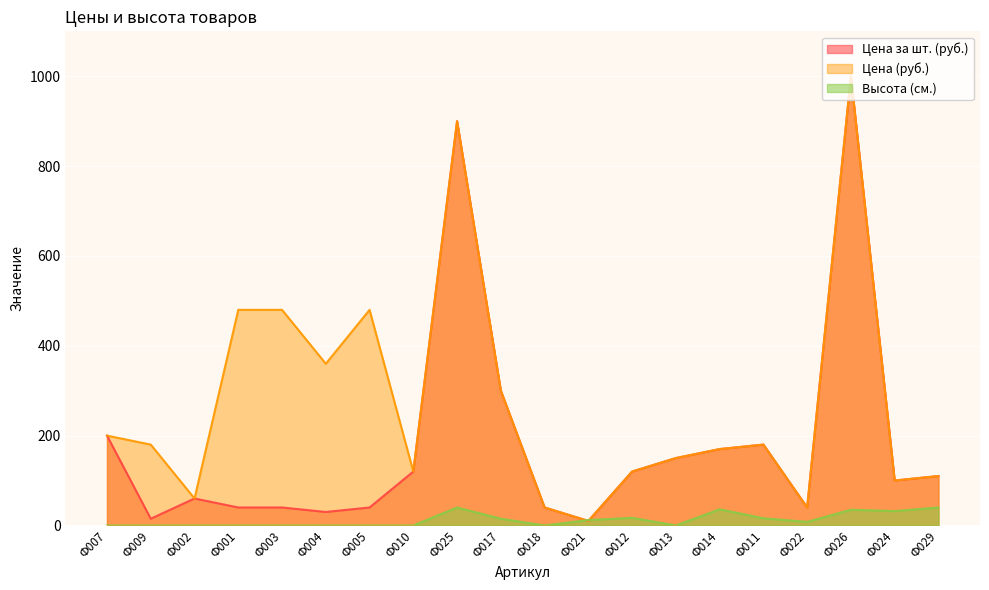

Rank the categories by Высота (см.) value from highest to lowest.

Ф025, Ф029, Ф014, Ф026, Ф024, Ф012, Ф011, Ф017, Ф021, Ф022, Ф007, Ф009, Ф002, Ф001, Ф003, Ф004, Ф005, Ф010, Ф018, Ф013